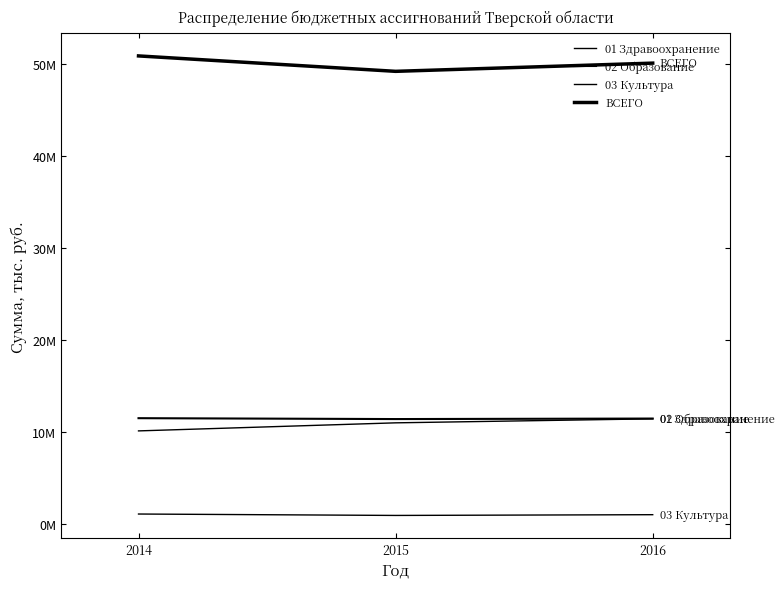

Does the chart have visible grid lines?

No